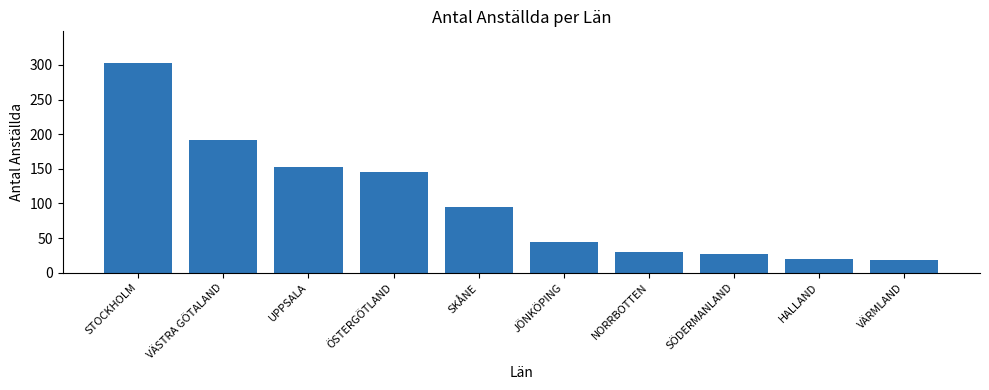

What is the ratio of the value at VÄSTRA GÖTALAND to the value at ÖSTERGÖTLAND?

1.3